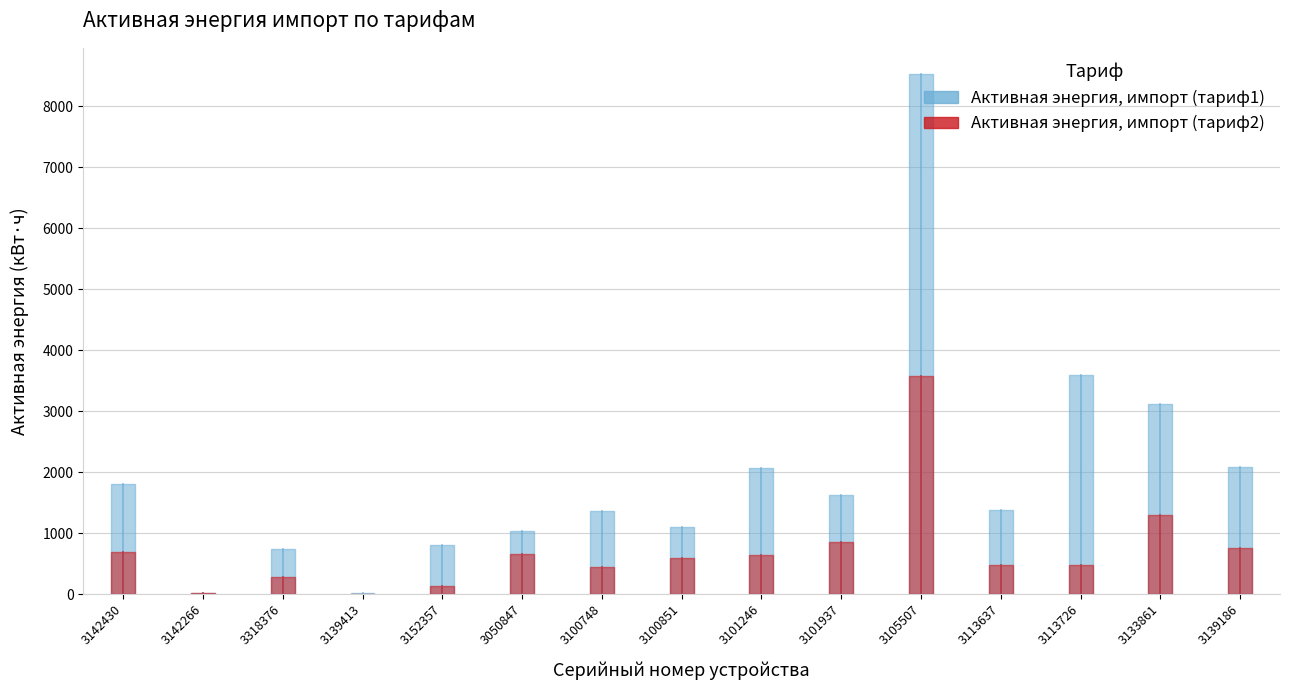

True or false: Активная энергия, импорт (тариф1) has a value of 5597.6 at 3105507.

False